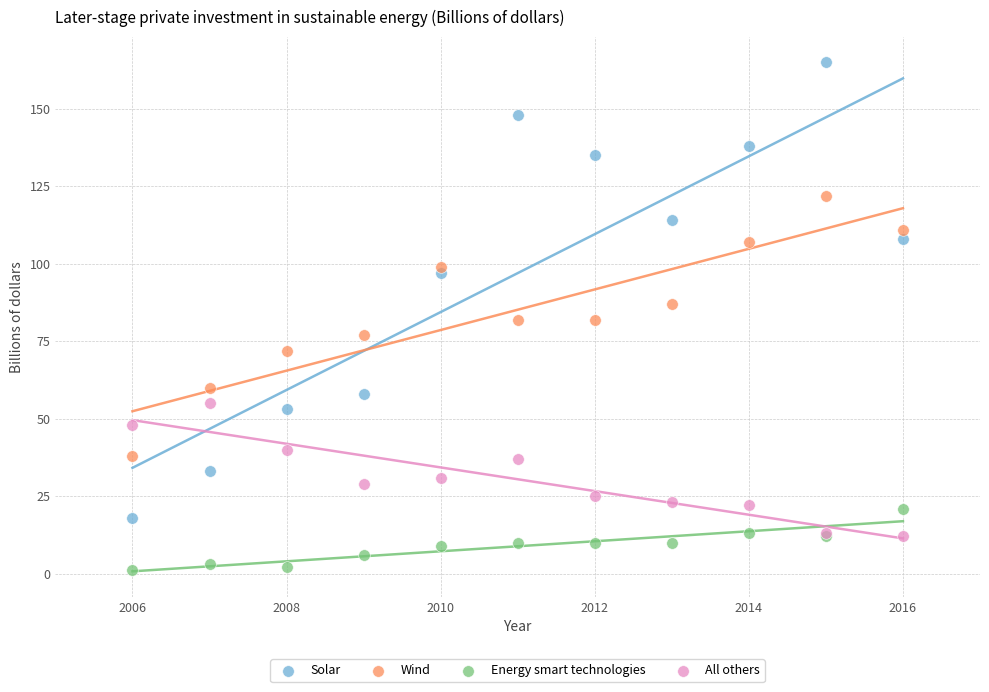

Which series has the largest Y range (max minus min)?

Solar